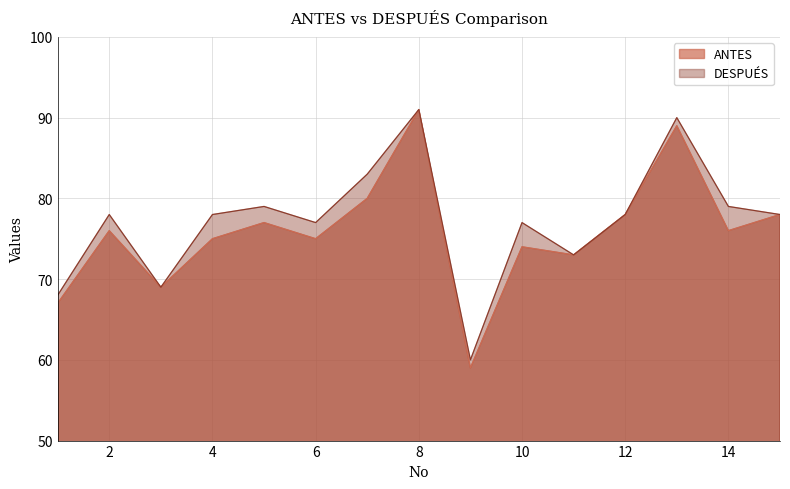

At which category does the chart reach its minimum across all series?

9